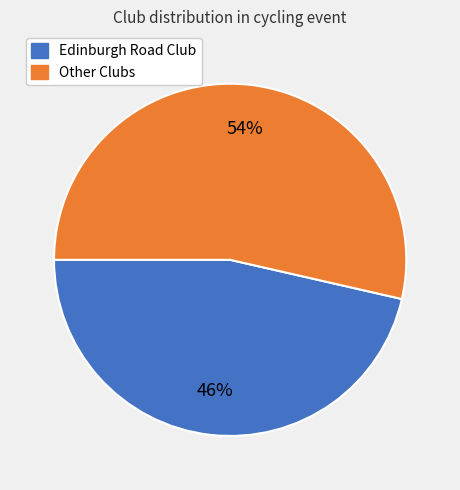

Rank the categories by value from highest to lowest.

Other Clubs, Edinburgh Road Club